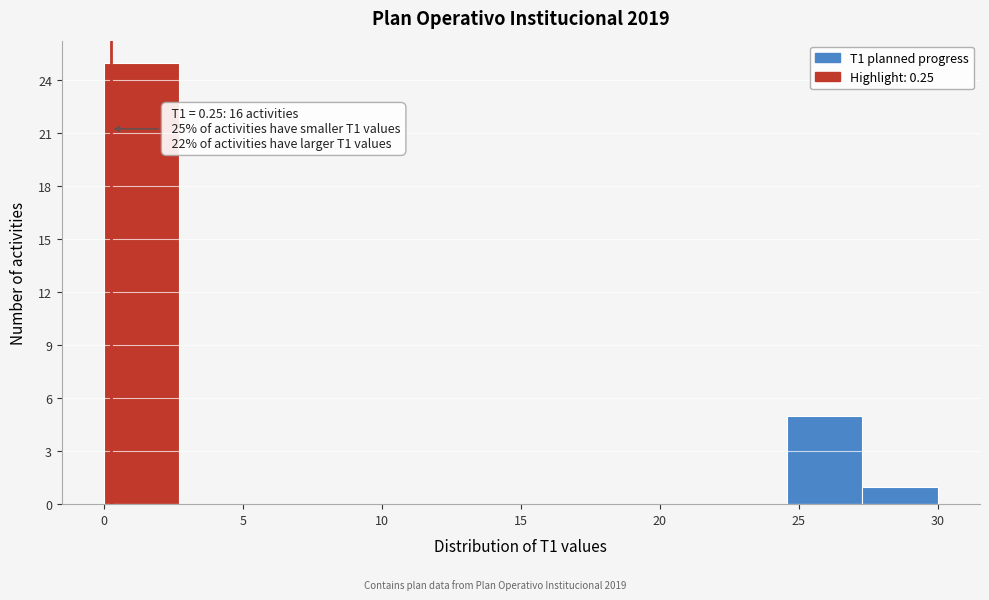

Over which range of the x-axis is the bar tallest?

0.0 to 2.5